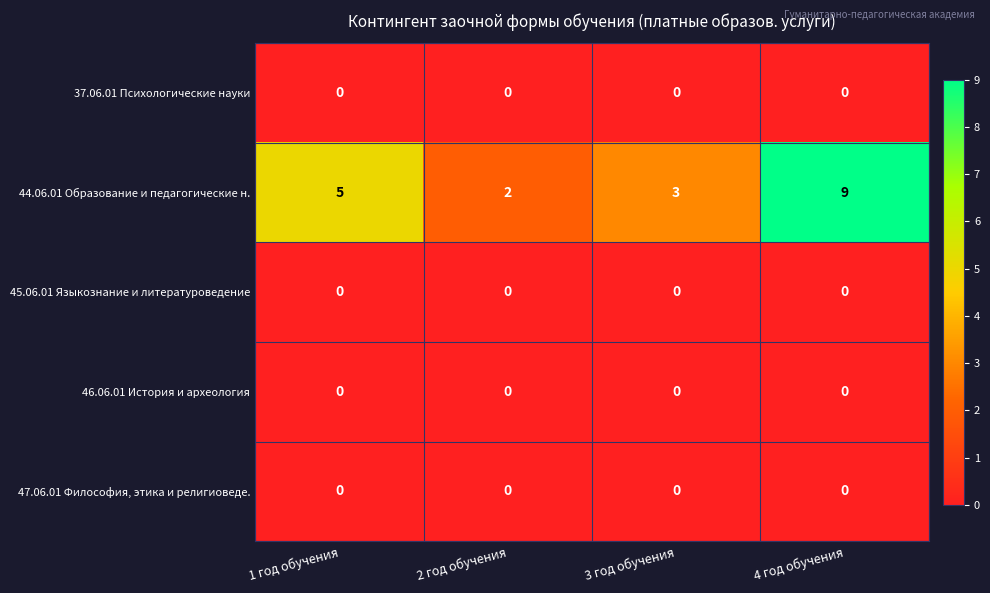

Reading left to right, extract all data points from this chart.

37.06.01 Психологические науки: 1 год обучения=0	2 год обучения=0	3 год обучения=0	4 год обучения=0
44.06.01 Образование и педагогические н.: 1 год обучения=5	2 год обучения=2	3 год обучения=3	4 год обучения=9
45.06.01 Языкознание и литературоведение: 1 год обучения=0	2 год обучения=0	3 год обучения=0	4 год обучения=0
46.06.01 История и археология: 1 год обучения=0	2 год обучения=0	3 год обучения=0	4 год обучения=0
47.06.01 Философия, этика и религиоведе.: 1 год обучения=0	2 год обучения=0	3 год обучения=0	4 год обучения=0